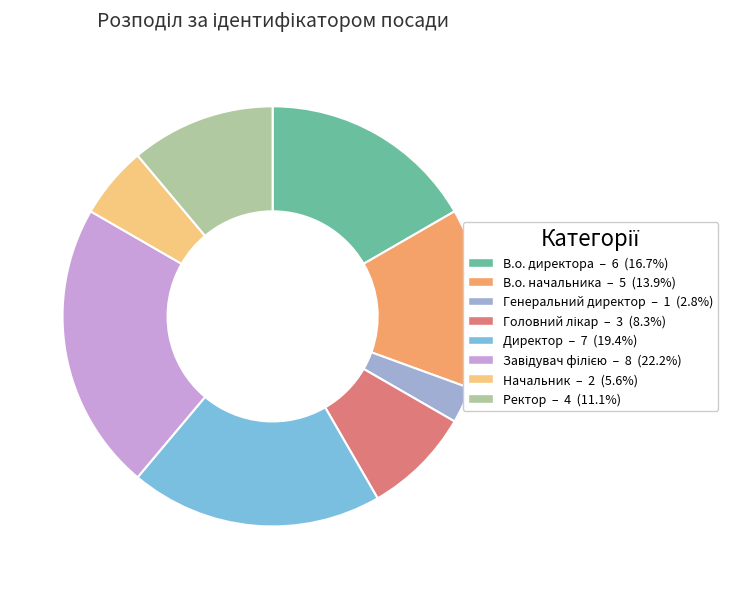

Does Ректор represent more than half of the total?

No